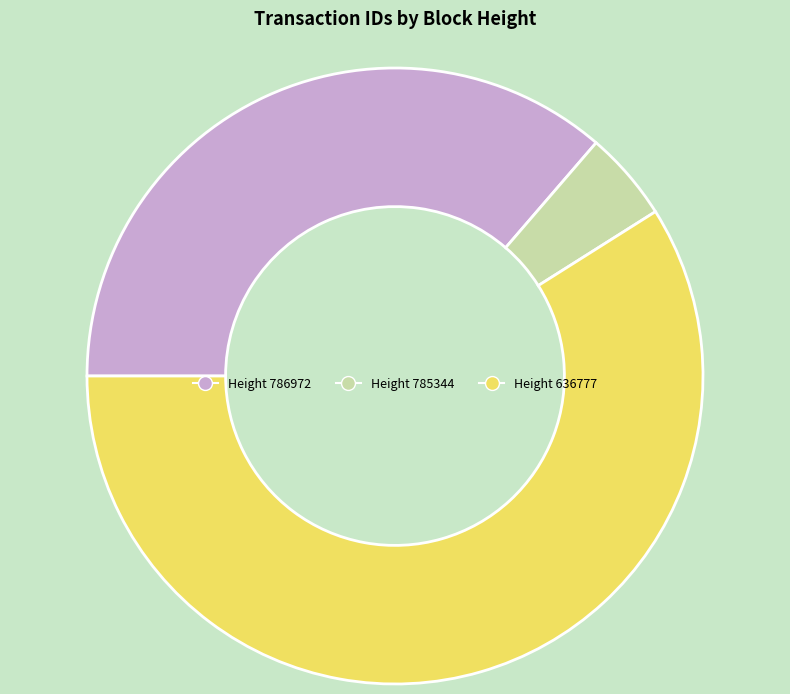

Does Height 636777 account for over 50% of the chart?

Yes